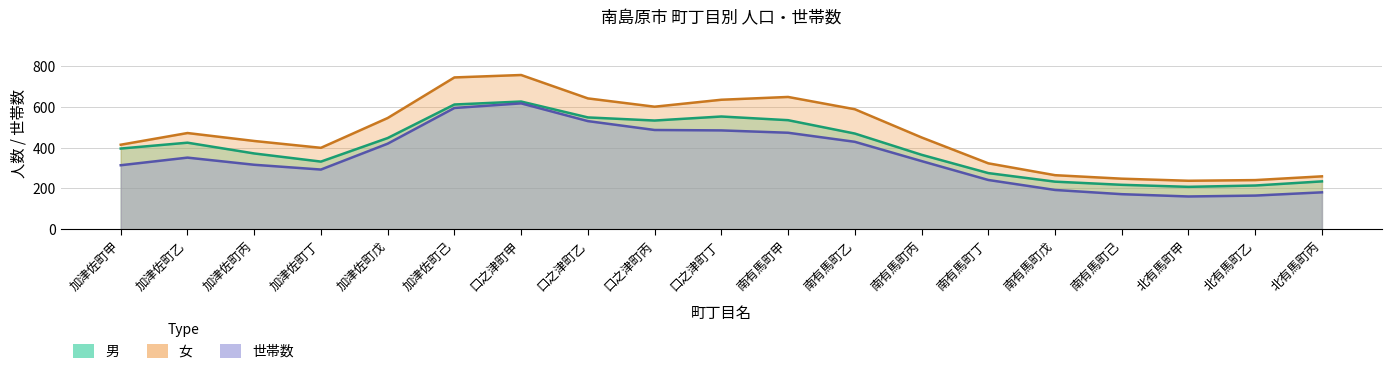

At which category does 女 reach its first local valley?

加津佐町丁